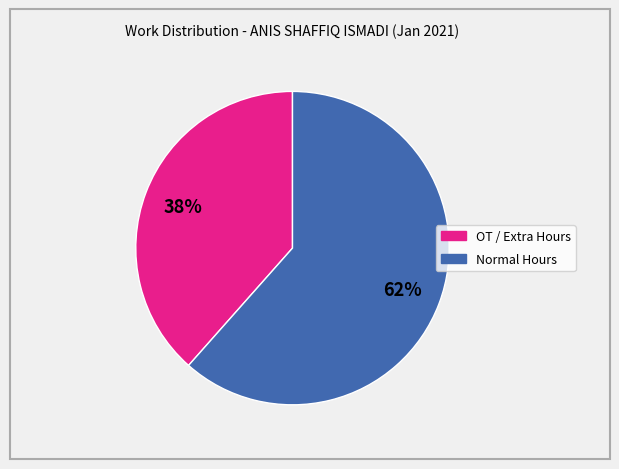

To the nearest percent, what is the average slice percentage?

50%